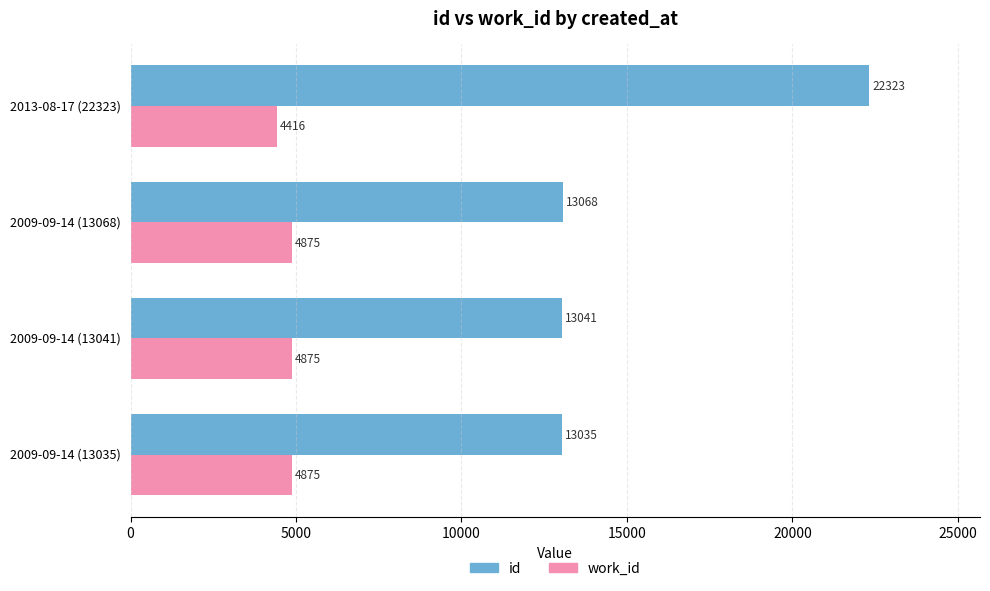

True or false: id has a value of 13041 at 2009-09-14 (13041).

True